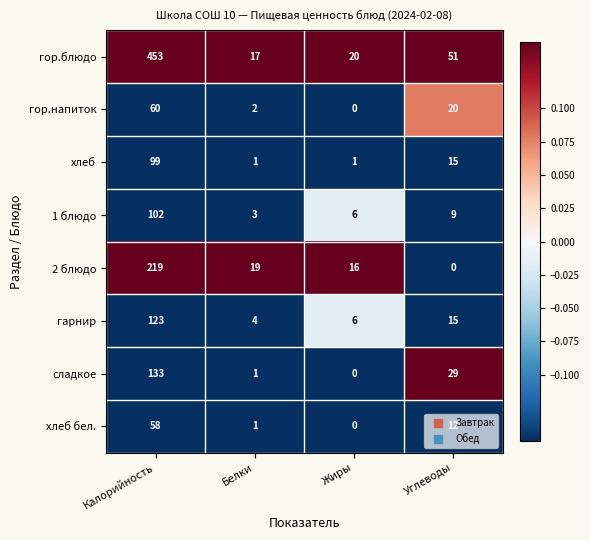

At how many categories does at least one series exceed 0?

4